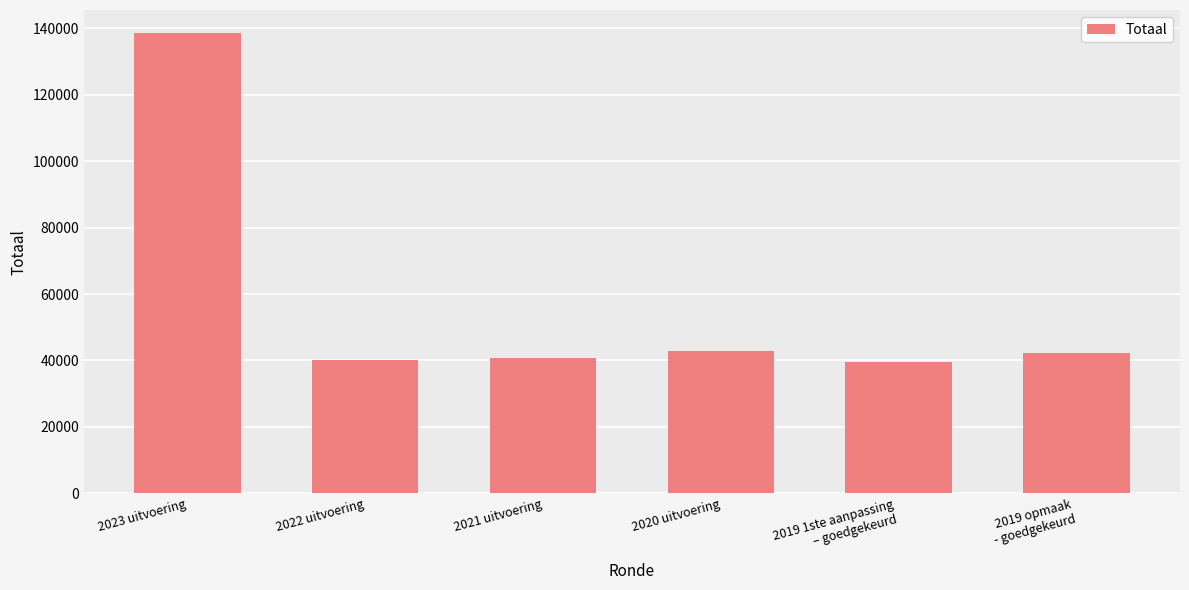

What is the change in value from 2021 uitvoering to 2019 opmaak
- goedgekeurd?

+1398